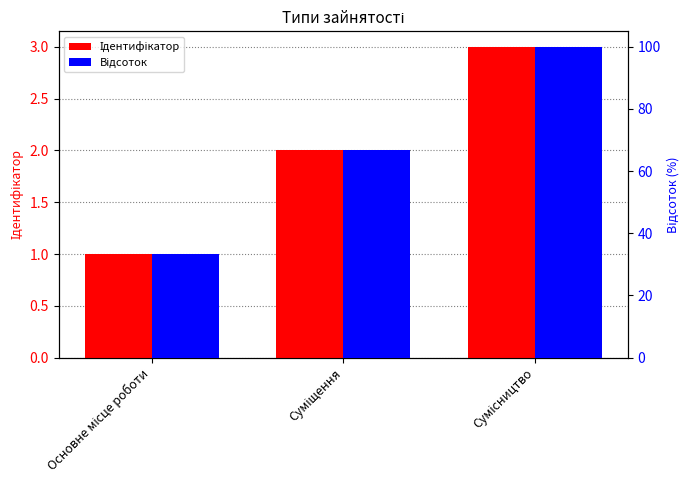

Reading left to right, what are all the values shown in this chart?

Ідентифікатор: Основне місце роботи=1.0	Суміщення=2.0	Сумісництво=3.0
Відсоток: Основне місце роботи=33.3	Суміщення=66.7	Сумісництво=100.0